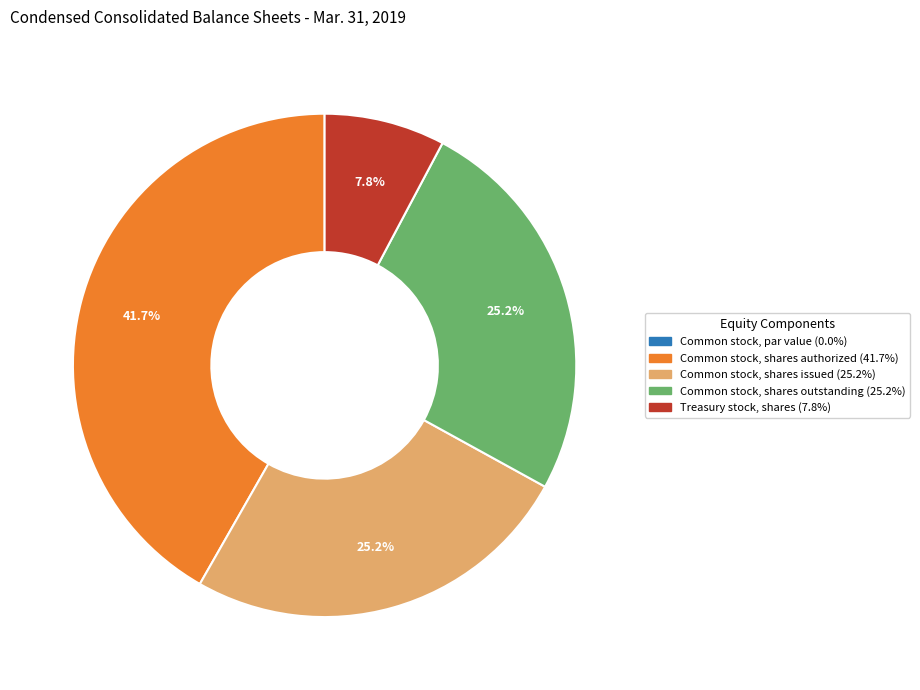

Which slice is the largest?

Common stock, shares authorized